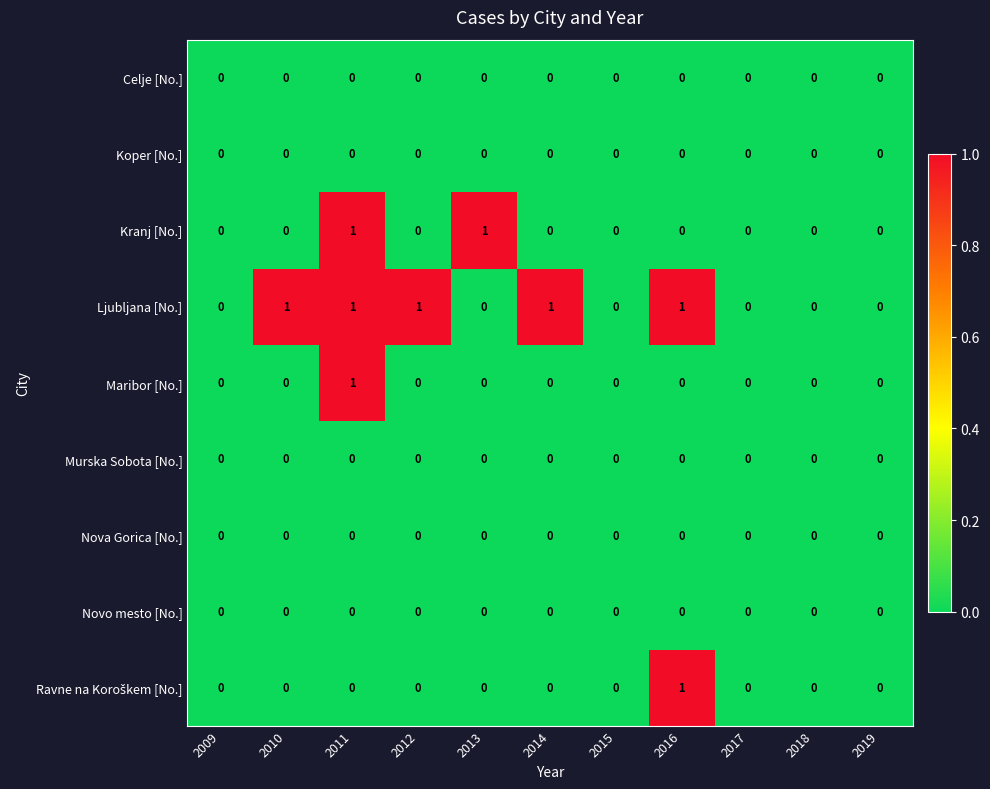

At which category is the sum across all series the highest?

2011